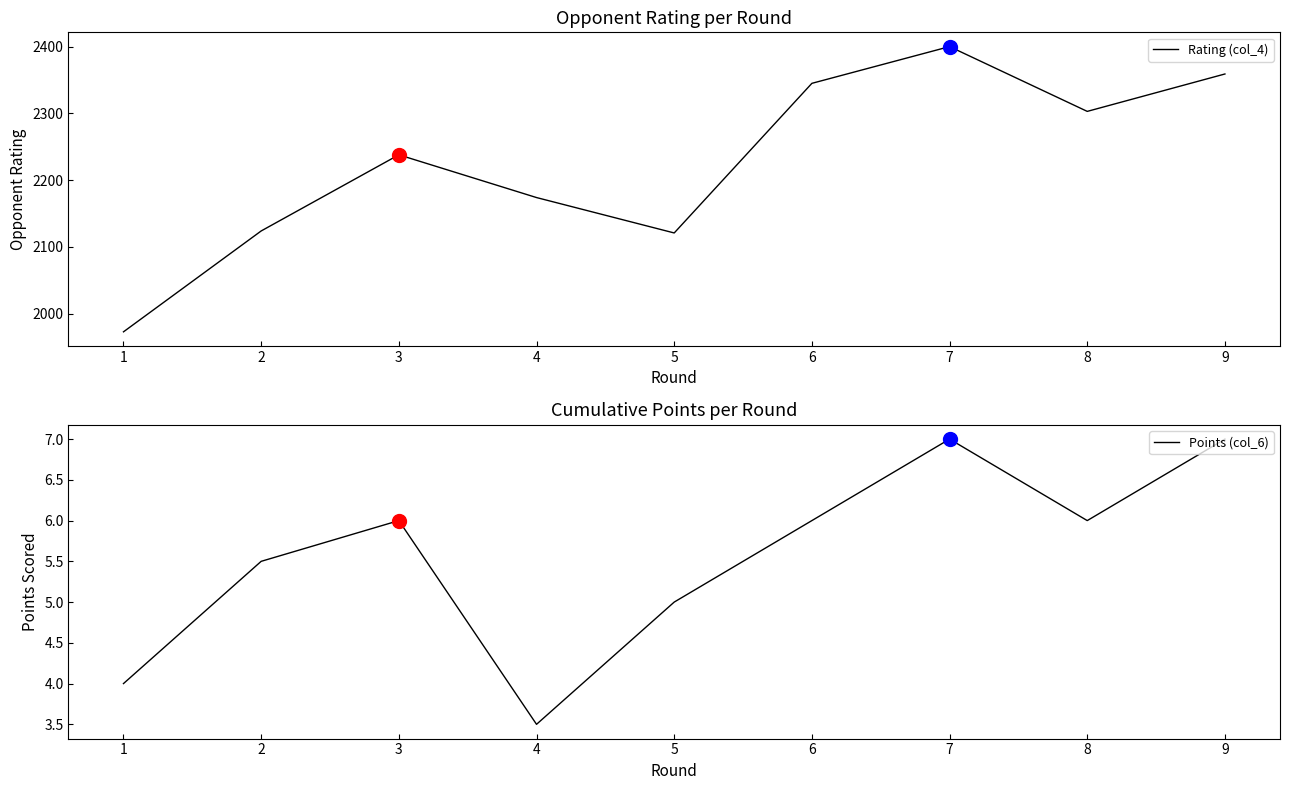

Rank the series at 6 from highest to lowest value.

Rating (col_4), Points (col_6)